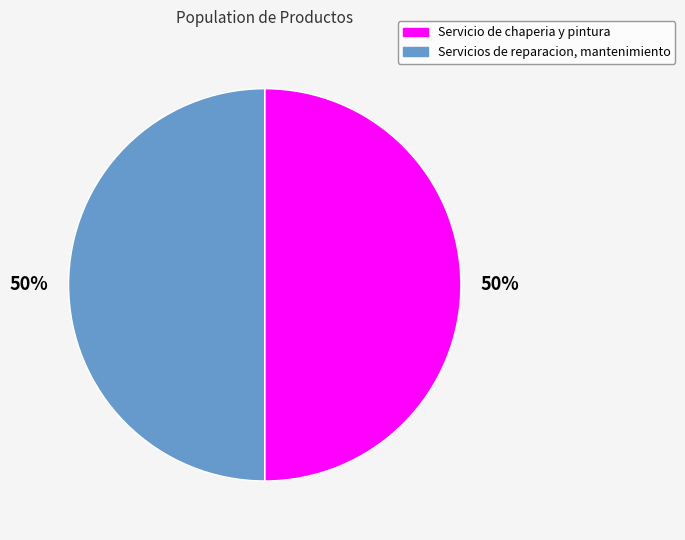

To the nearest percent, what portion does Servicios de reparacion, mantenimiento represent?

50%